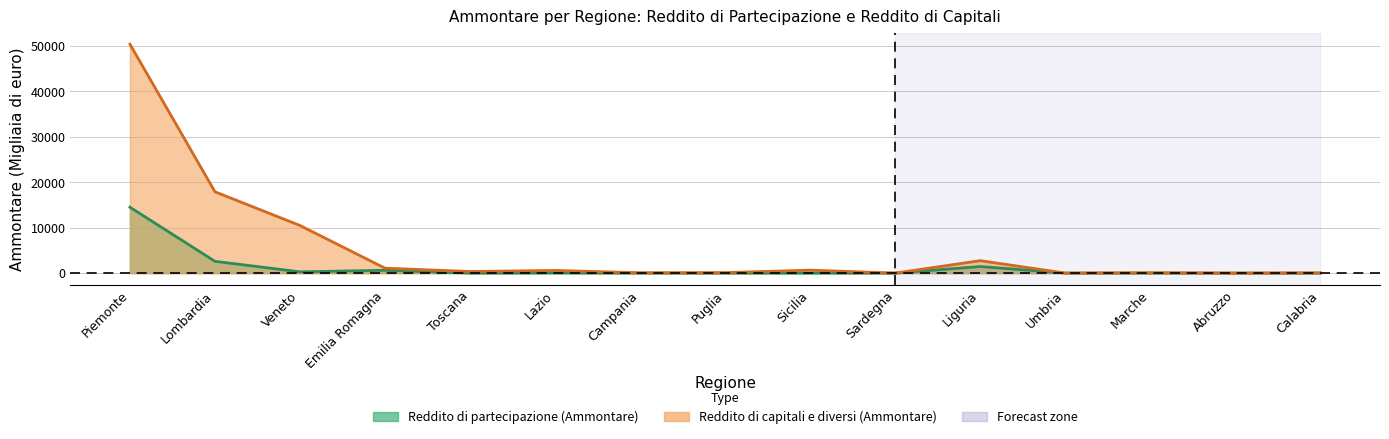

True or false: Reddito di capitali e diversi (Ammontare) has more than 1 interior local peaks.

True